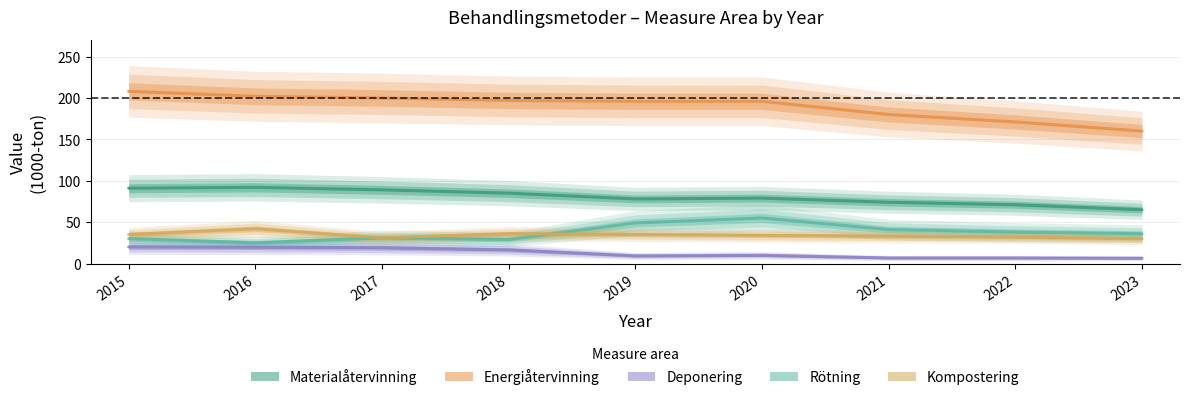

At which category is the sum across all series the highest?

2015